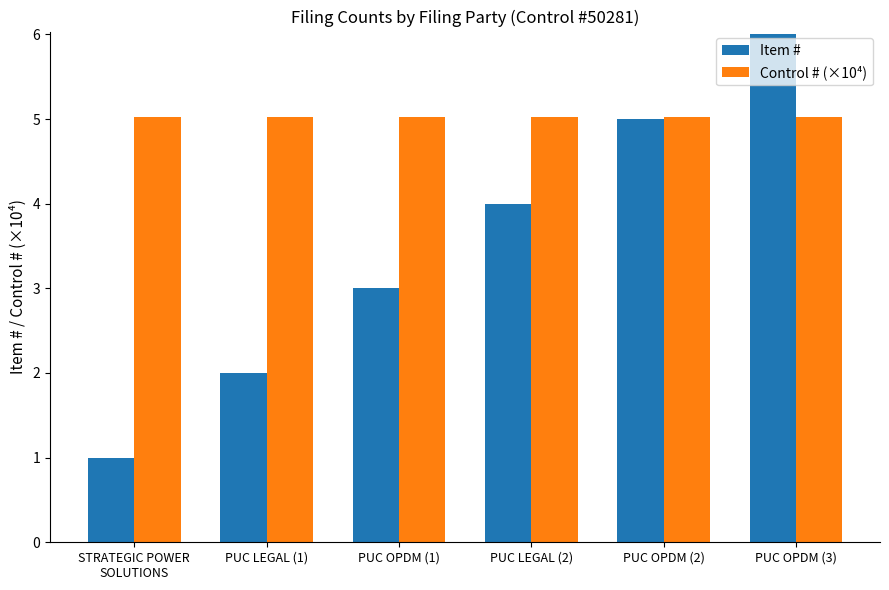

What is the value of the Item # bar at the 6th from the left?

6.0